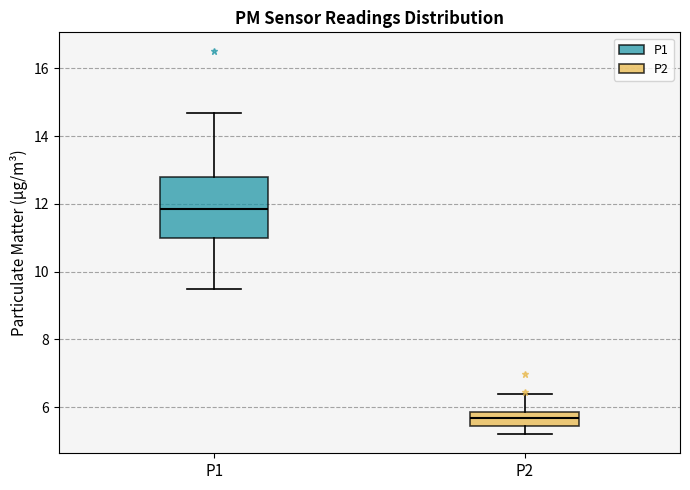

Which box is the tallest, from its lower edge to its upper edge?

P1